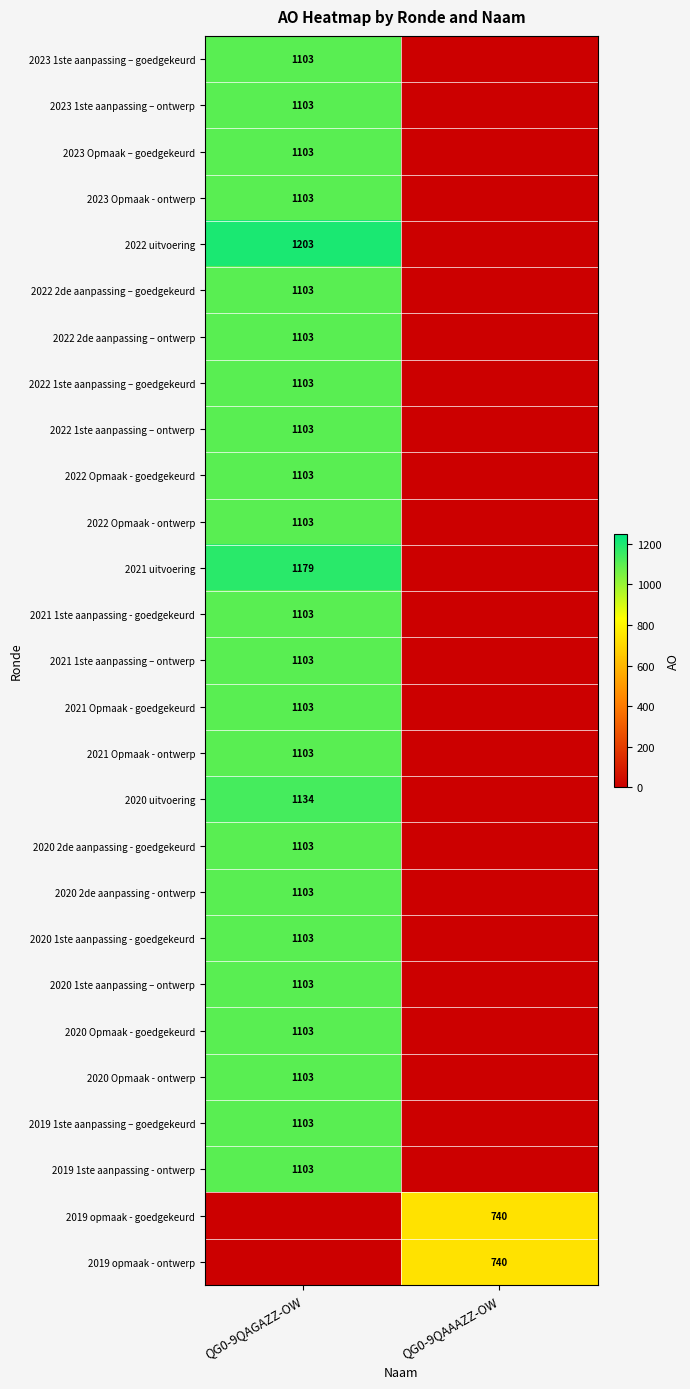

Is it true that 2019 1ste aanpassing – goedgekeurd equals 1103 at QG0-9QAGAZZ-OW?

True